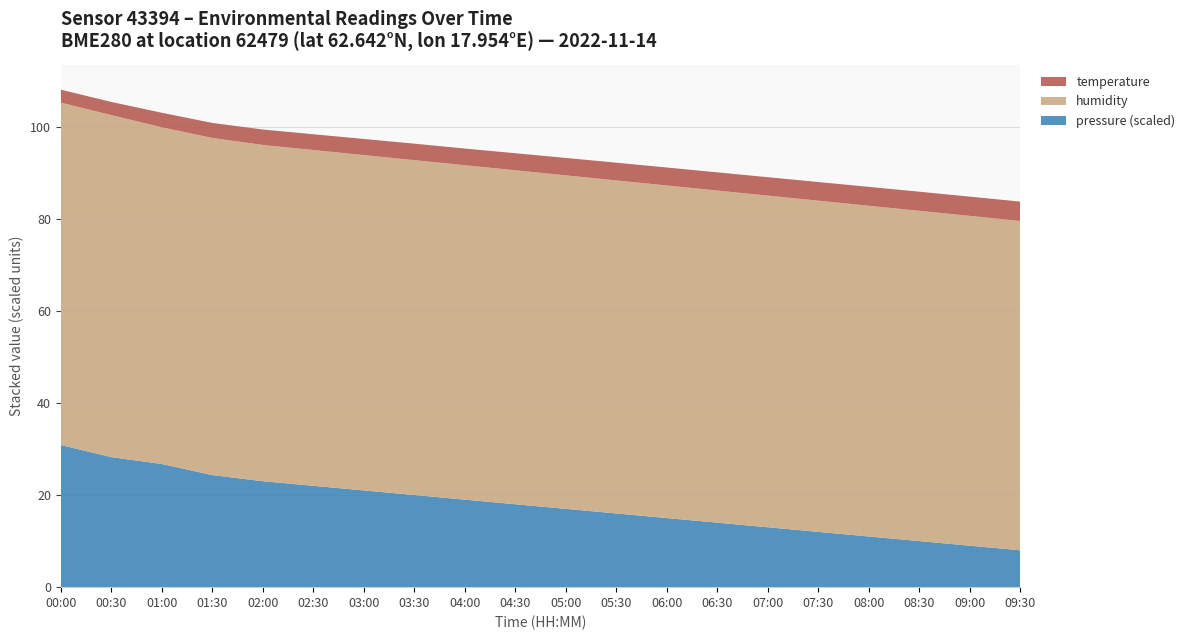

Reading right to left, transcribe all the data shown in this chart.

temperature: 09:30=4.2	09:00=4.2	08:30=4.2	08:00=4.1	07:30=4.0	07:00=4.0	06:30=4.0	06:00=3.9	05:30=3.9	05:00=3.8	04:30=3.7	04:00=3.6	03:30=3.6	03:00=3.5	02:30=3.4	02:00=3.4	01:30=3.3	01:00=3.2	00:30=2.9	00:00=2.8
humidity: 09:30=71.5	09:00=71.6	08:30=71.7	08:00=71.8	07:30=71.9	07:00=72.0	06:30=72.1	06:00=72.2	05:30=72.3	05:00=72.4	04:30=72.5	04:00=72.6	03:30=72.7	03:00=72.8	02:30=72.9	02:00=73.0	01:30=73.2	01:00=73.1	00:30=74.2	00:00=74.3
pressure_scaled: 09:30=102580.0	09:00=102590.0	08:30=102600.0	08:00=102610.0	07:30=102620.0	07:00=102630.0	06:30=102640.0	06:00=102650.0	05:30=102660.0	05:00=102670.0	04:30=102680.0	04:00=102690.0	03:30=102700.0	03:00=102710.0	02:30=102720.0	02:00=102730.0	01:30=102743.3	01:00=102767.4	00:30=102782.2	00:00=102808.6